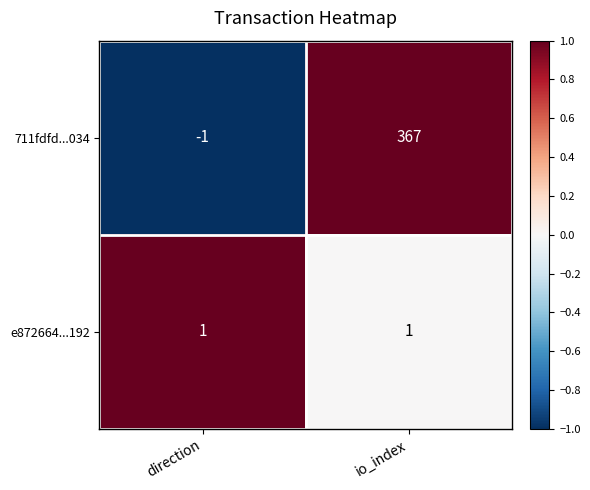

At how many categories does at least one series exceed 0?

2